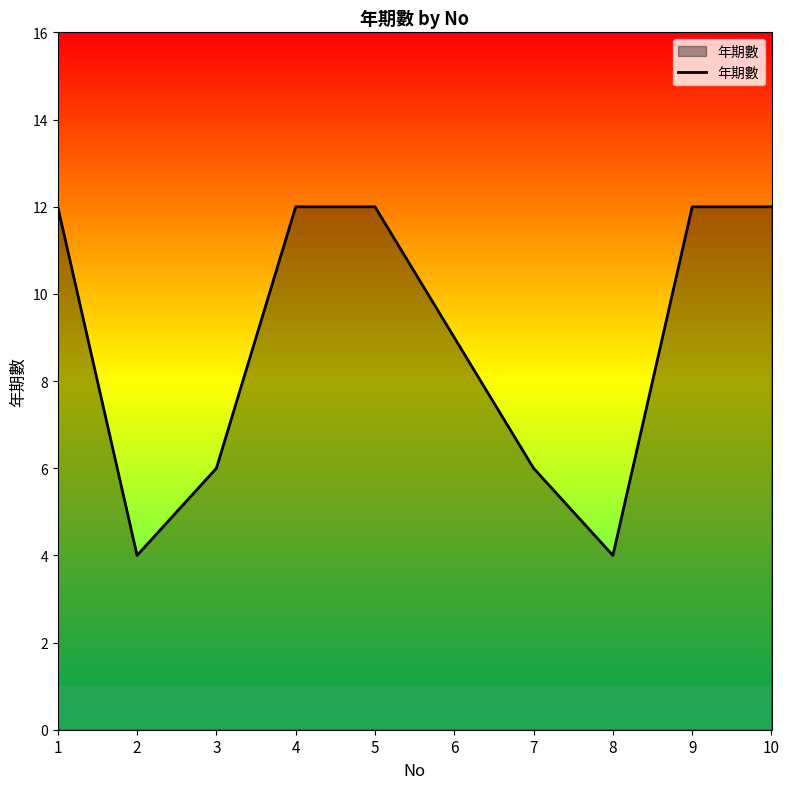

What is the maximum value shown in the chart?

12